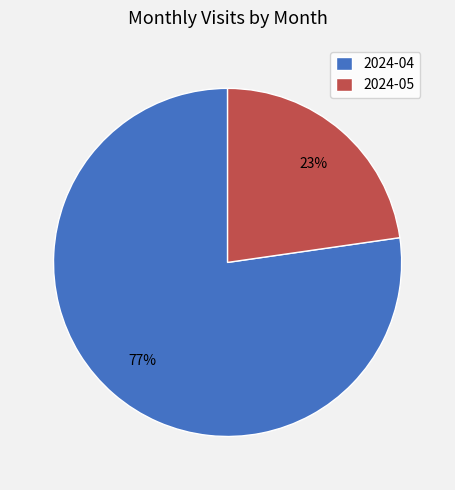

True or false: 2024-05 accounts for 23% of the total.

True